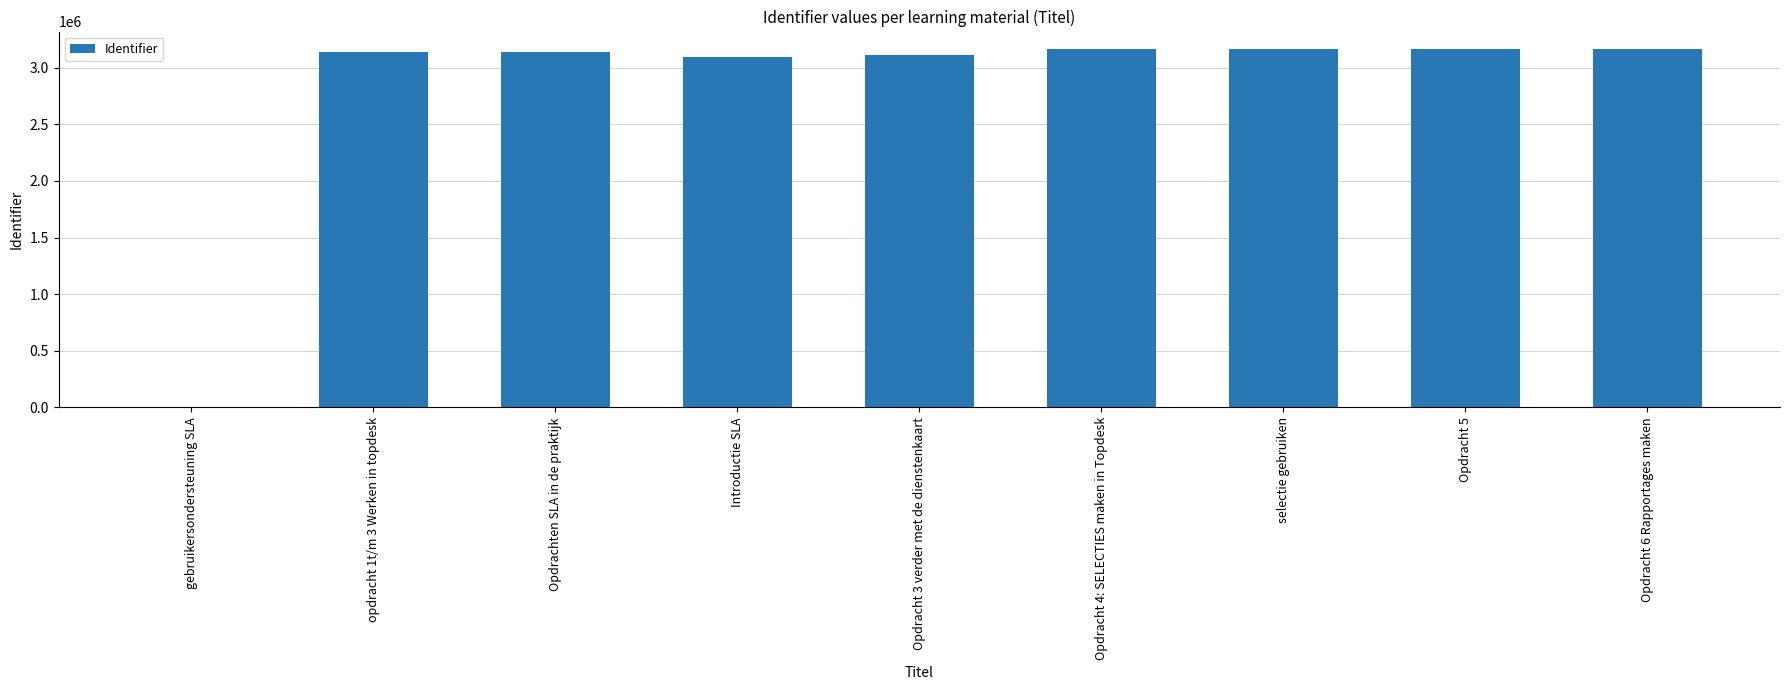

Approximately how many times larger is the value at Opdracht 6 Rapportages maken compared to selectie gebruiken?

1.0